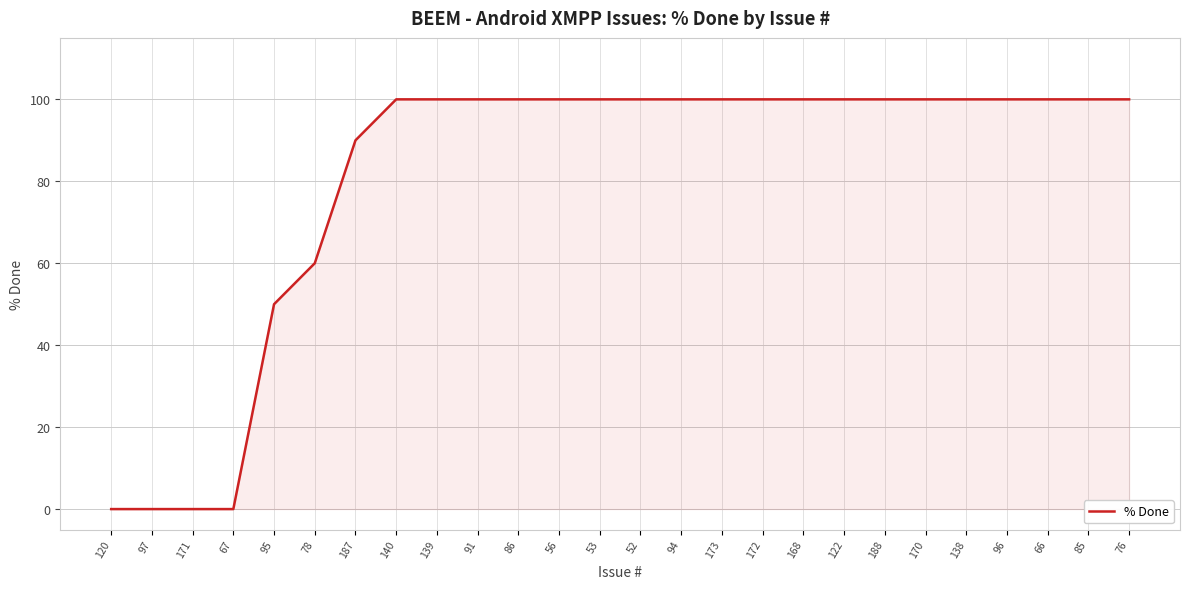

Count the number of categories in the chart.

26